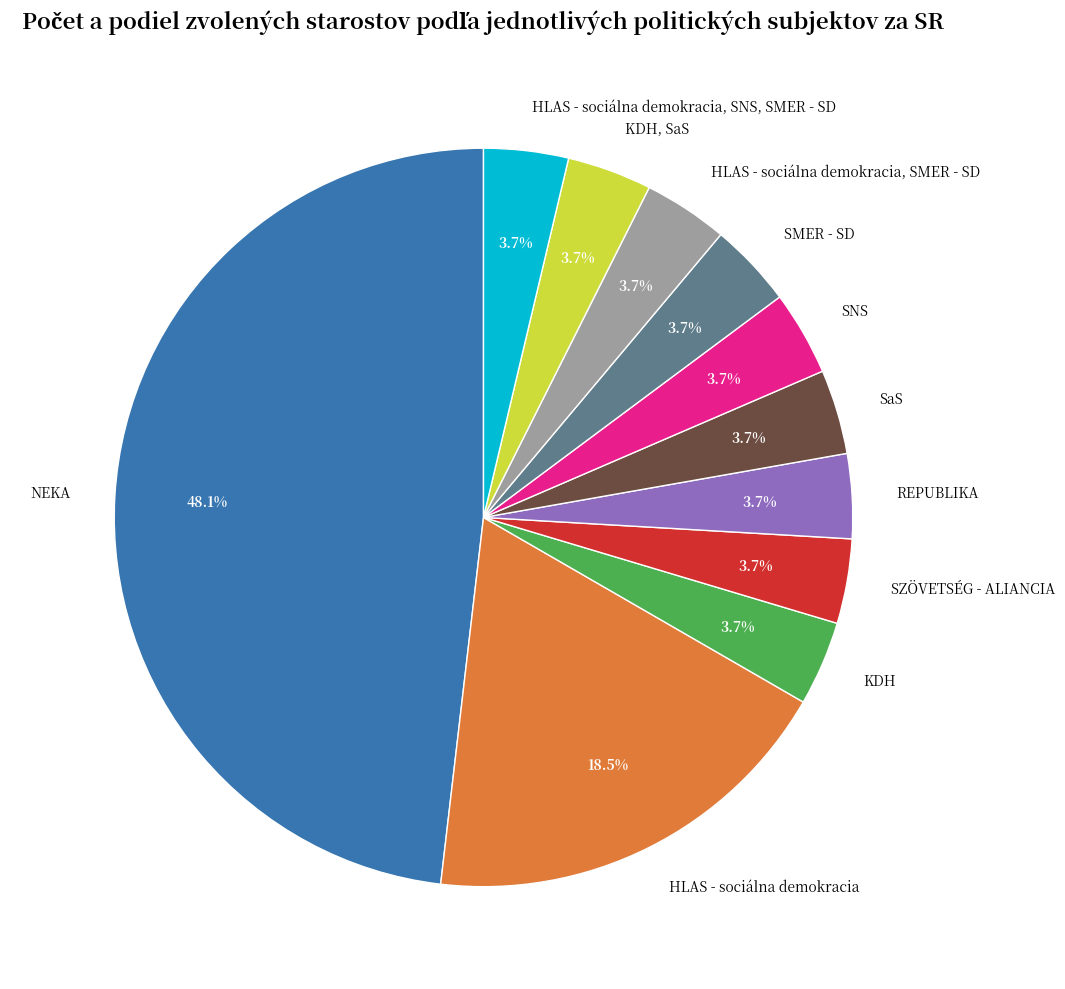

Does any single category account for the majority?

No